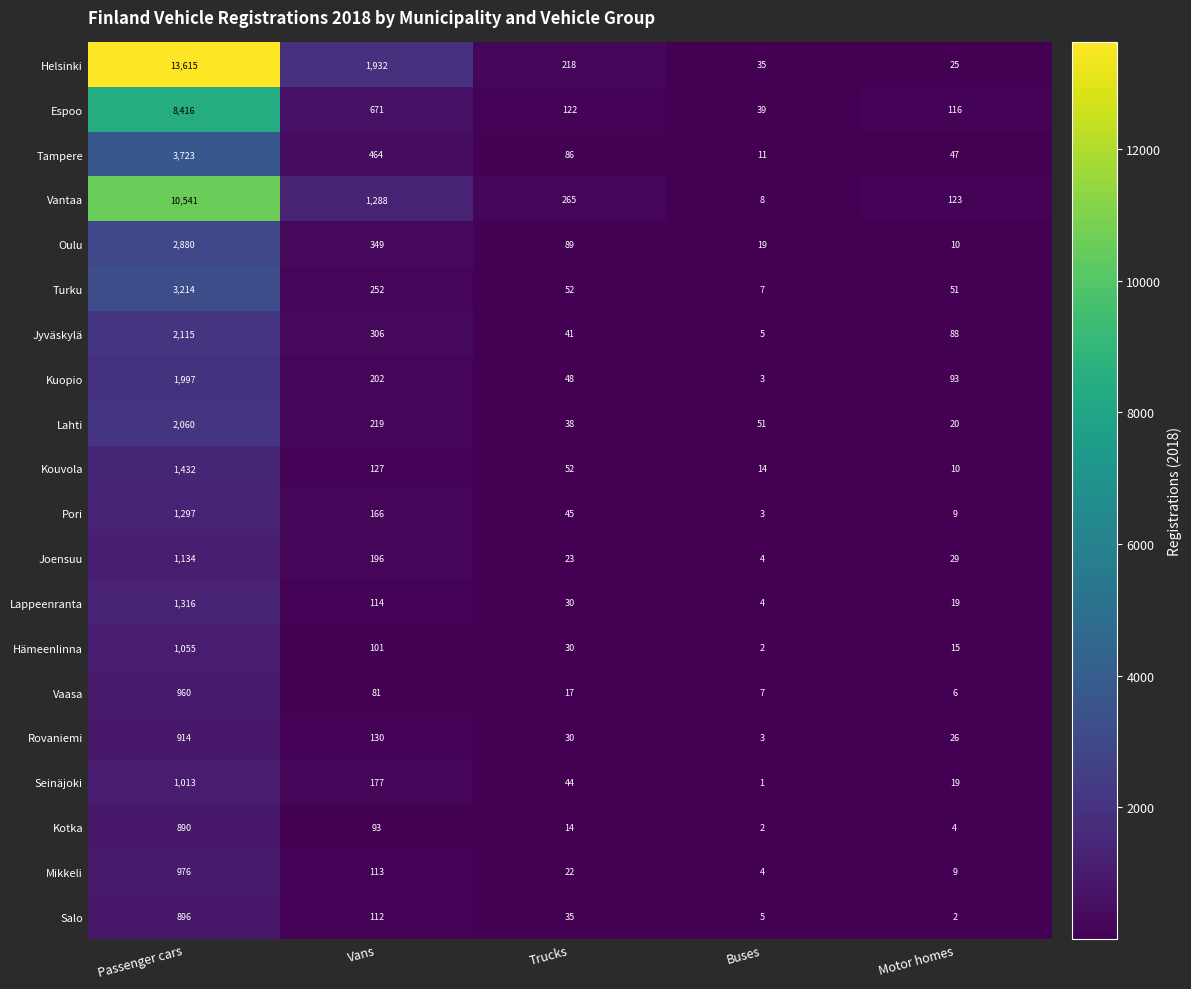

Which label corresponds to the largest value in the chart?

Passenger cars